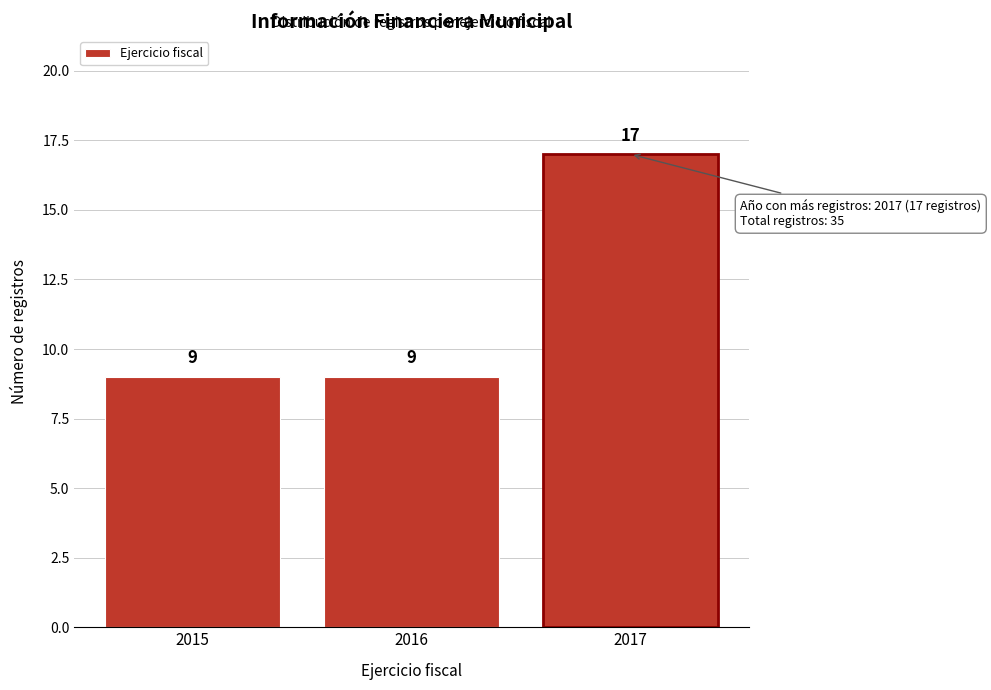

Reading left to right, extract all data points from this chart.

2015=9	2016=9	2017=17